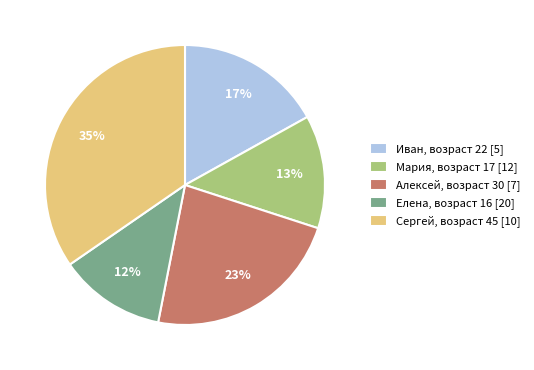

Rank the categories by value from highest to lowest.

Сергей, возраст 45 [10], Алексей, возраст 30 [7], Иван, возраст 22 [5], Мария, возраст 17 [12], Елена, возраст 16 [20]